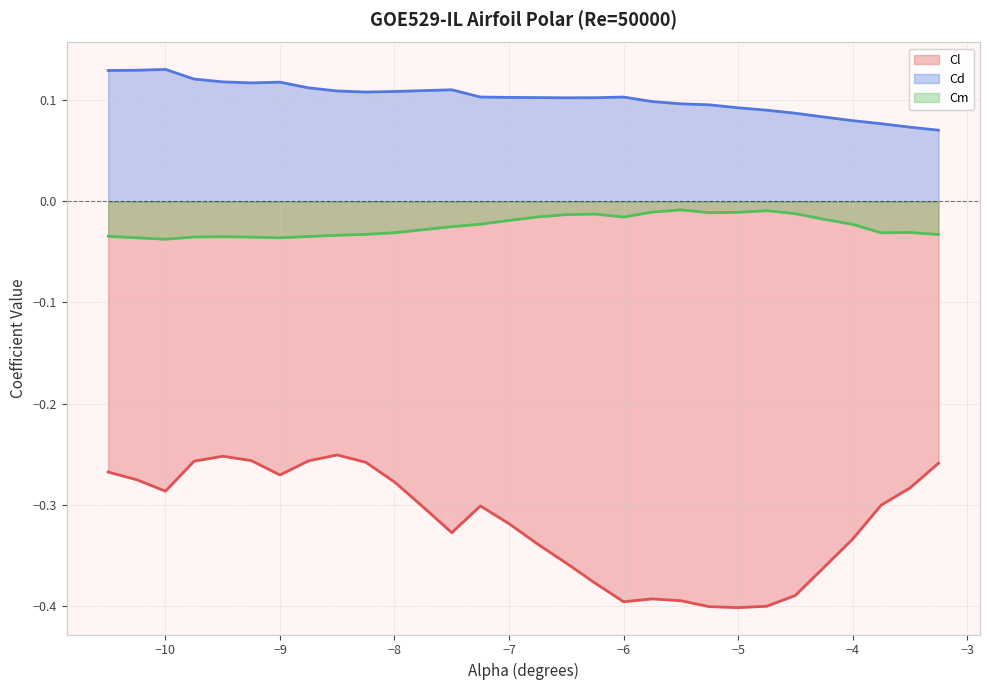

Which series has the largest range (max minus min)?

Cl